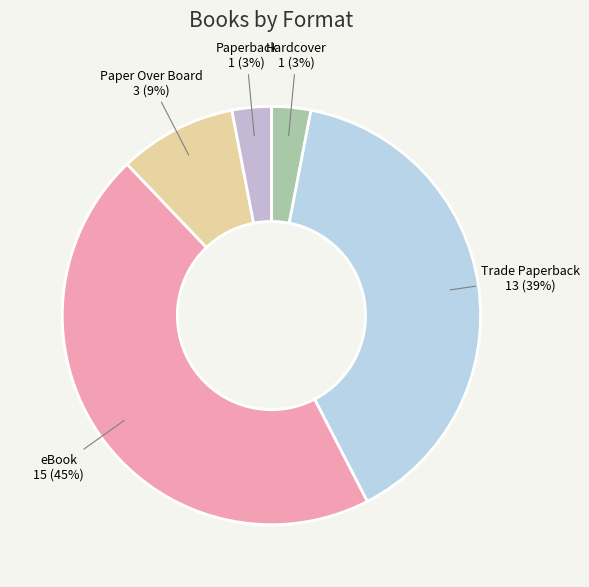

What percentage is the Trade Paperback slice, to the nearest percent?

39%